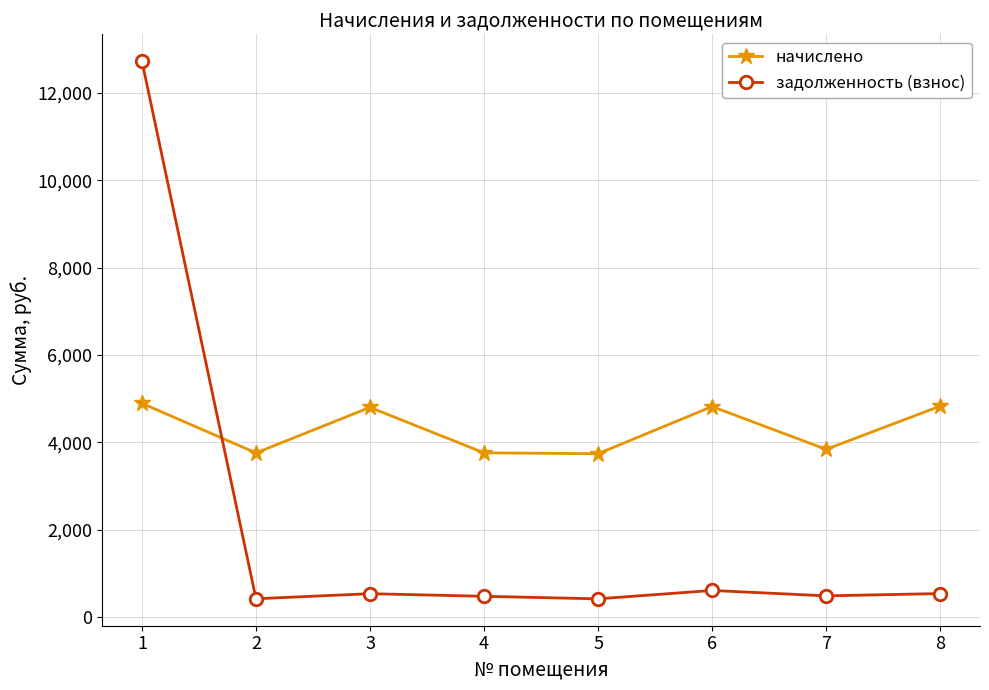

What is the minimum value for начислено?

3739.8